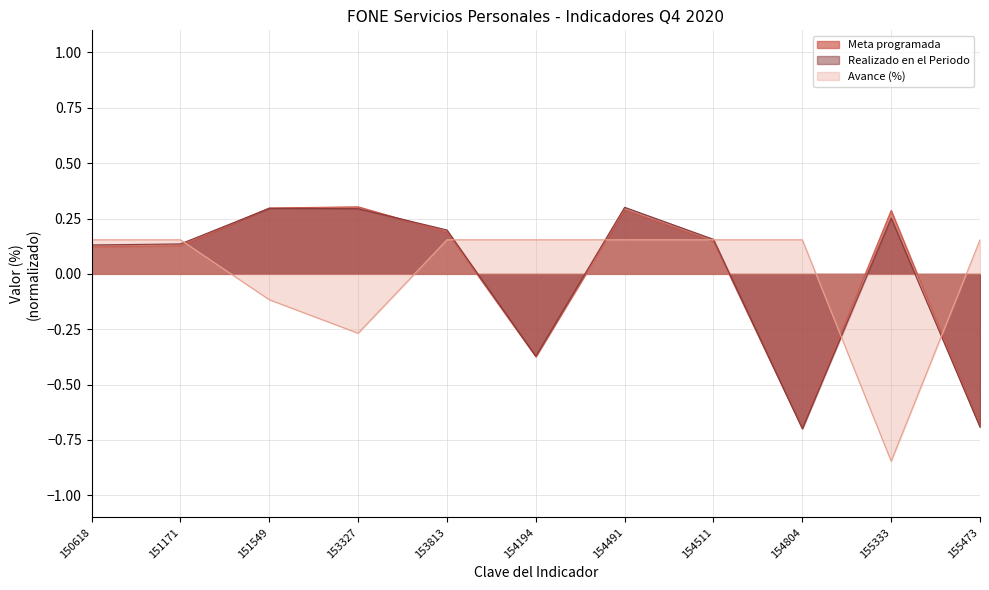

After their last crossing, which series has the higher values: Avance (%) or Meta programada?

Avance (%)